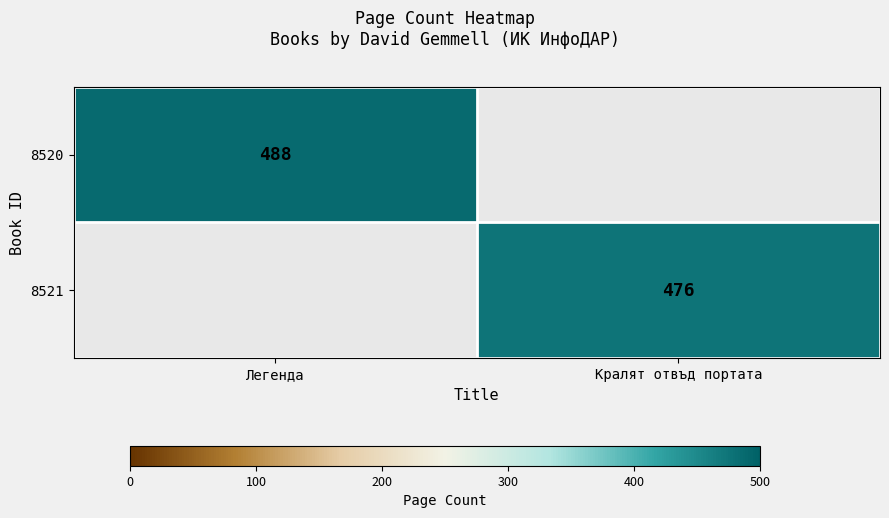

At which category does the chart reach its minimum across all series?

Кралят отвъд портата